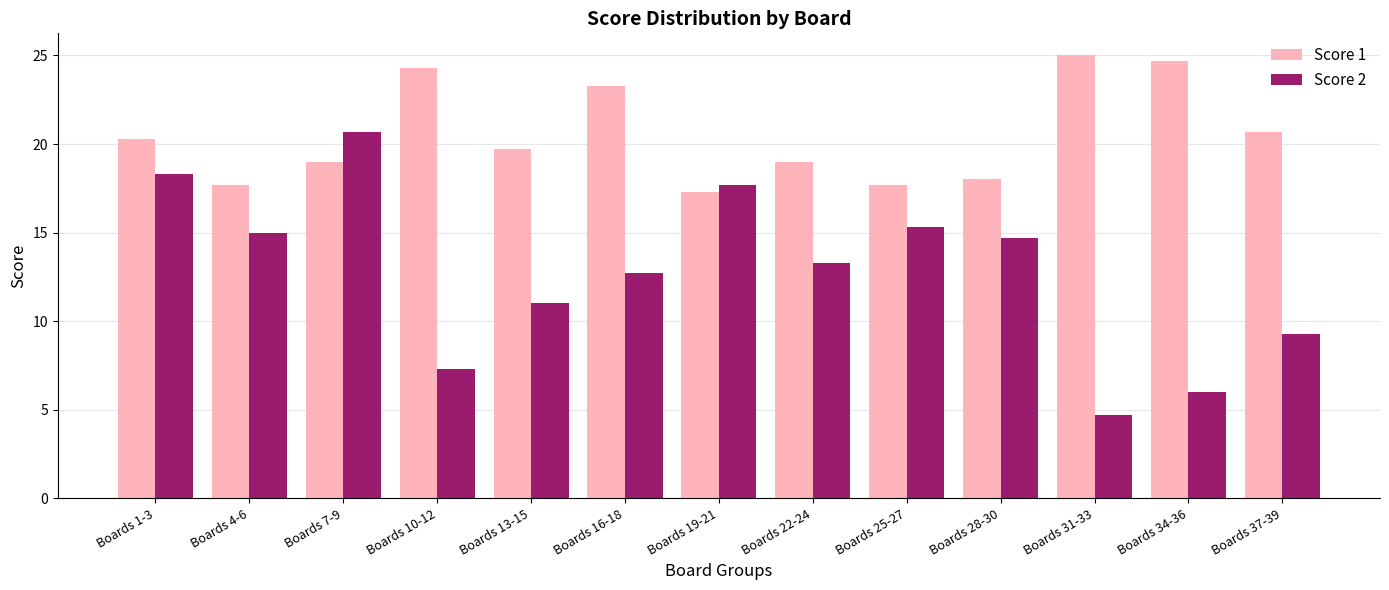

Is it true that Score 1 equals 27.7 at Boards 1-3?

False